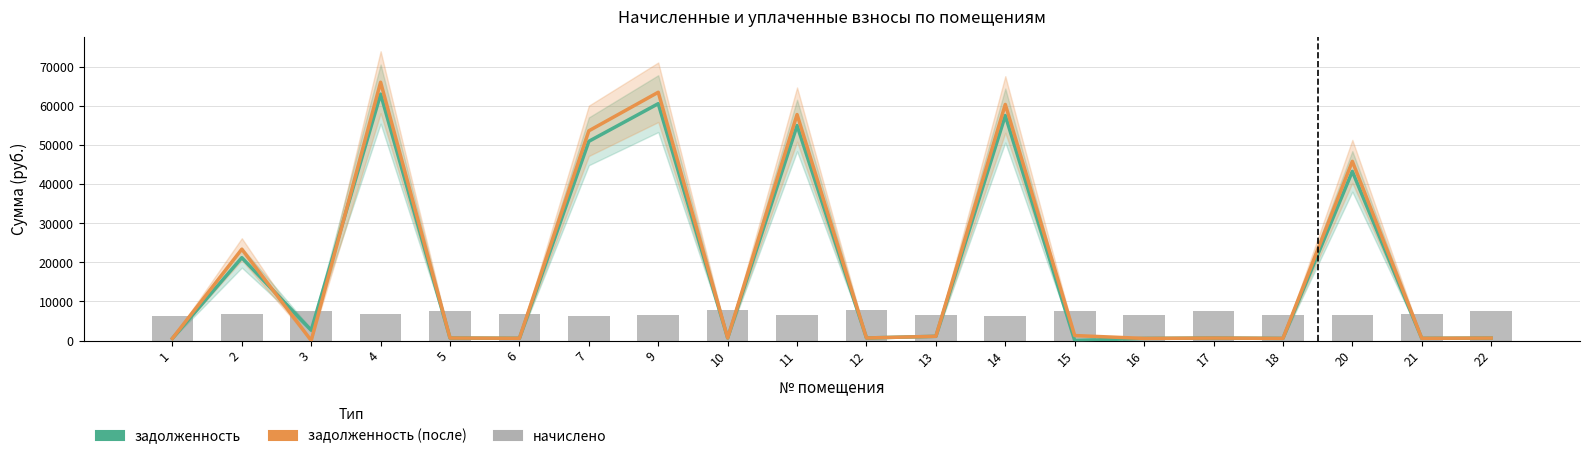

How many distinct data groups are displayed?

3